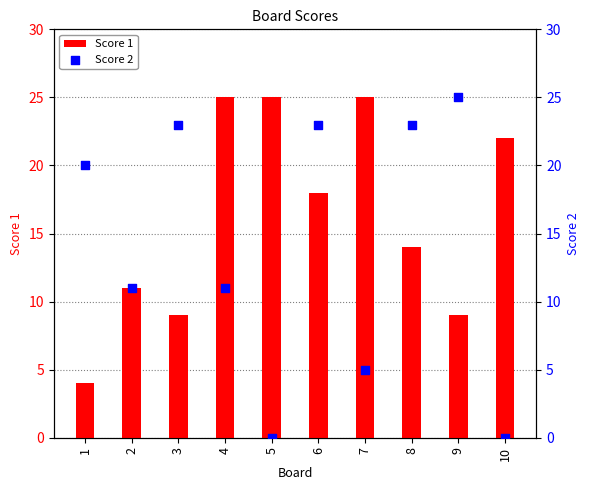

Is the value of Score 2 at 10 greater than the value of Score 1 at 2?

No